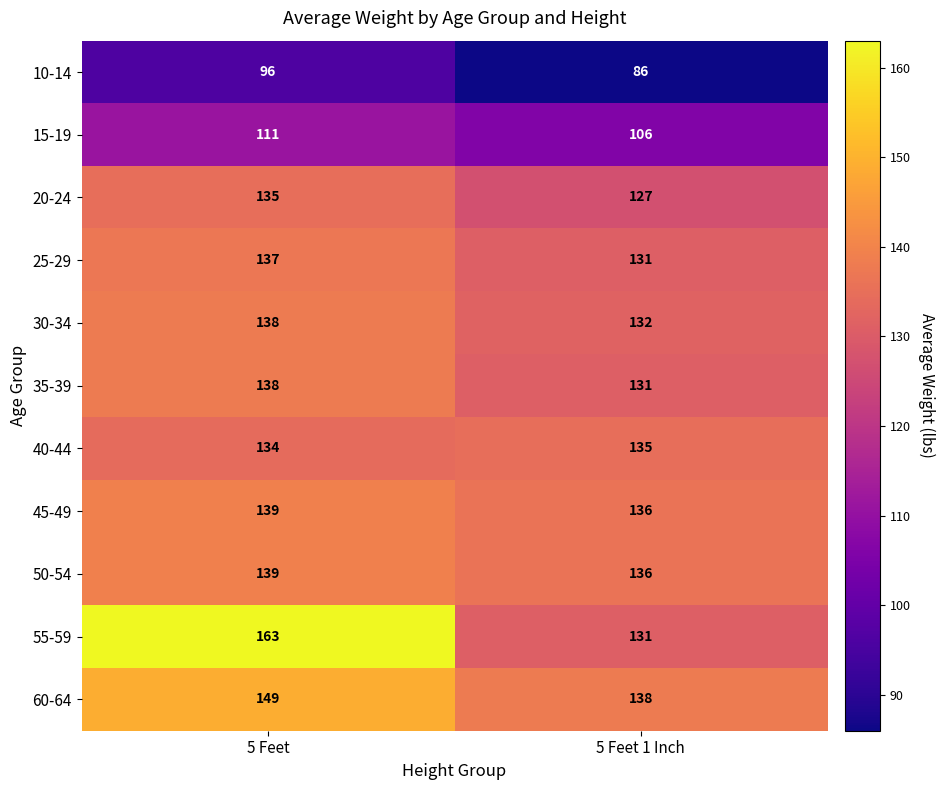

What is the smallest value displayed?

86